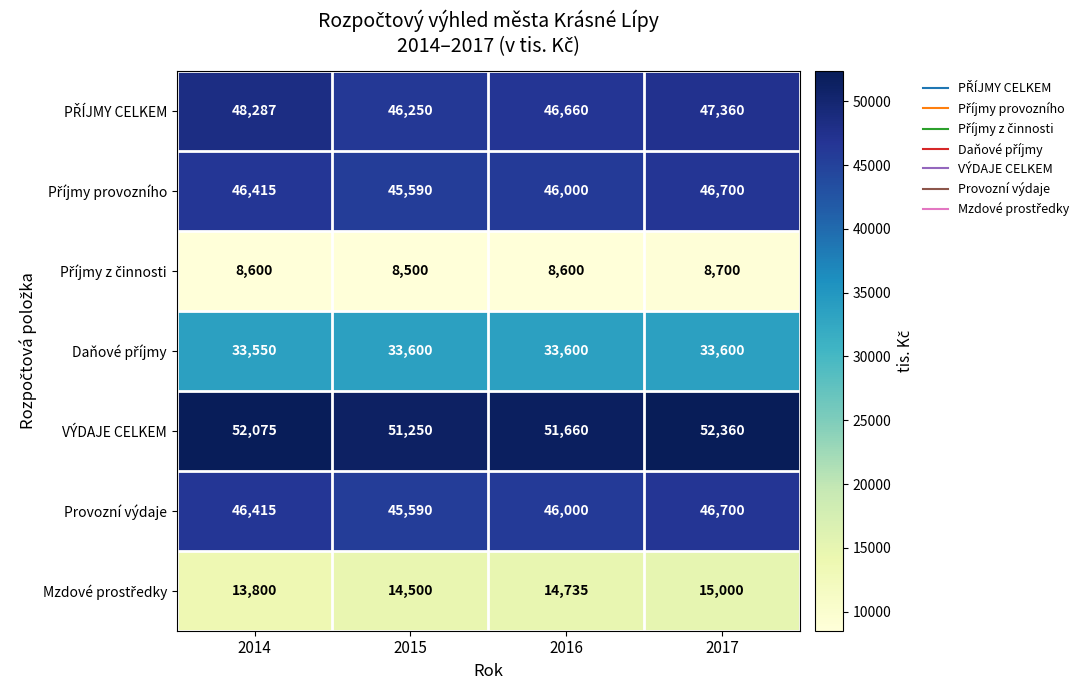

How many series are shown in this chart?

7